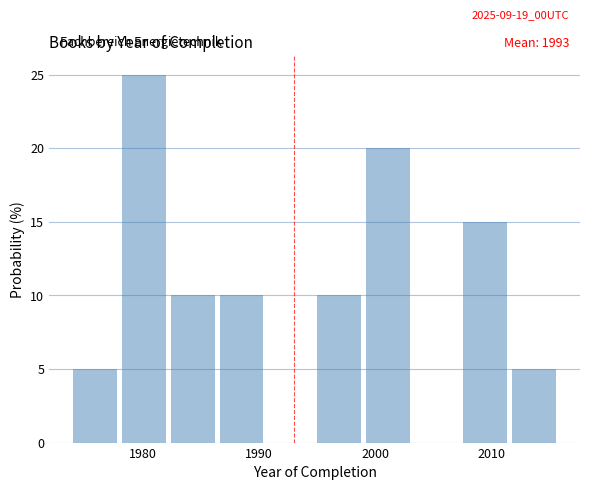

Which range on the x-axis has the tallest bar?

1978.2 to 1982.4